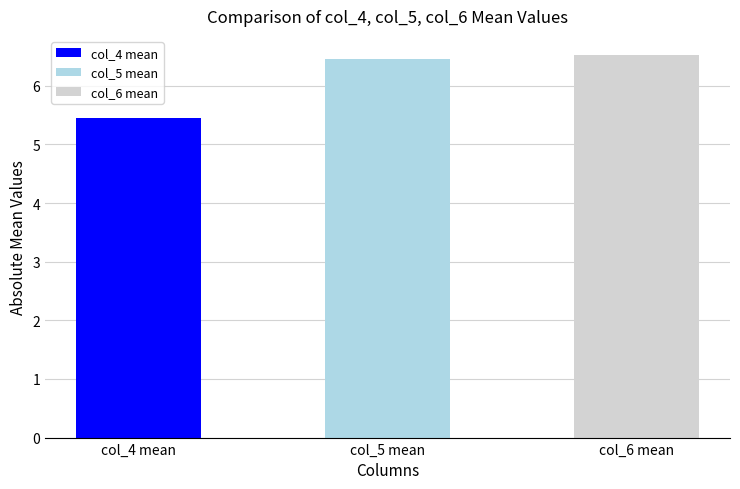

Count the number of data series in this chart.

1